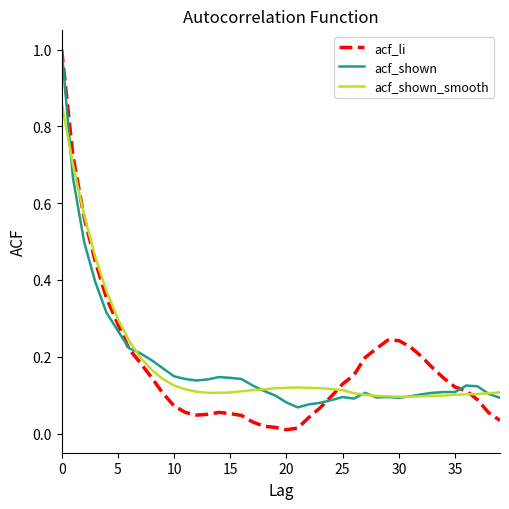

What are all the series names shown in the legend?

acf_li, acf_shown, acf_shown_smooth